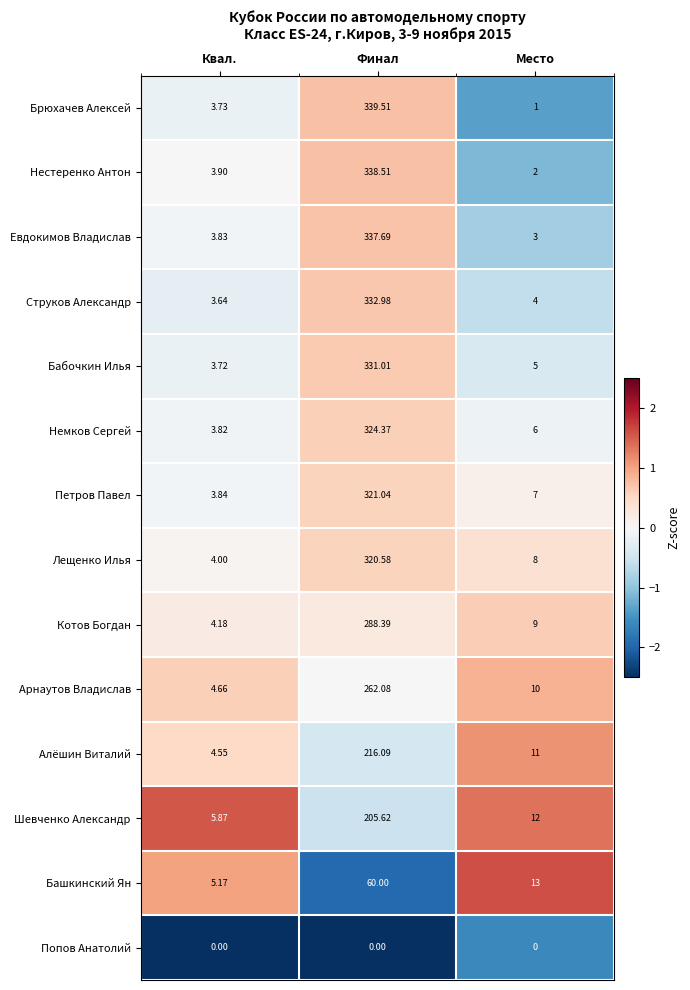

At which label does Арнаутов Владислав reach its minimum?

Квал.